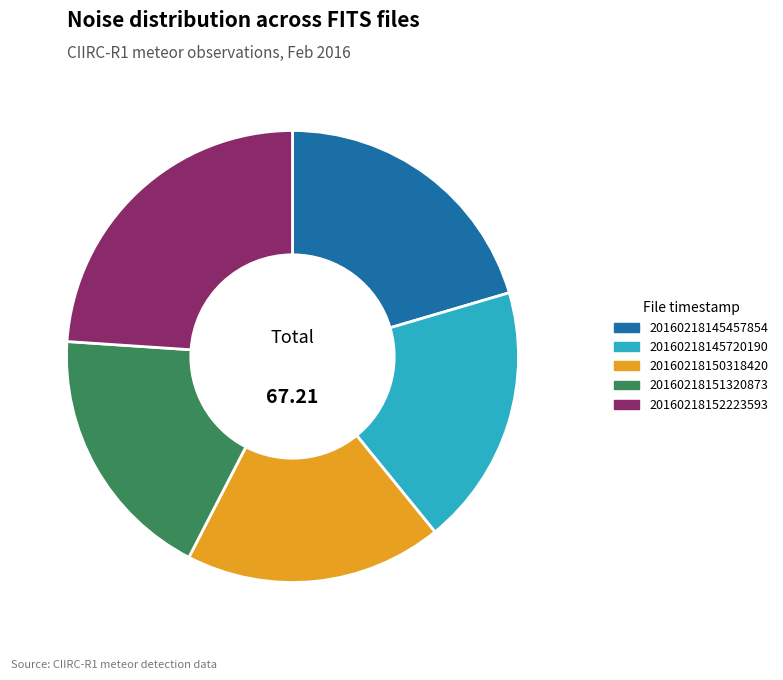

Does 20160218152223593 represent more than half of the total?

No